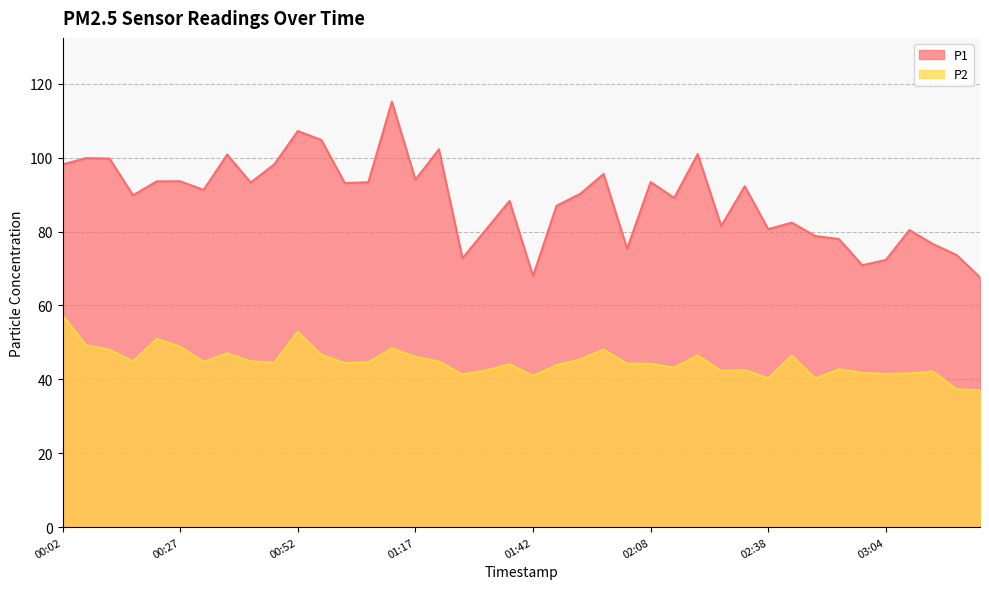

List the series in order of their peak value, highest first.

P1, P2